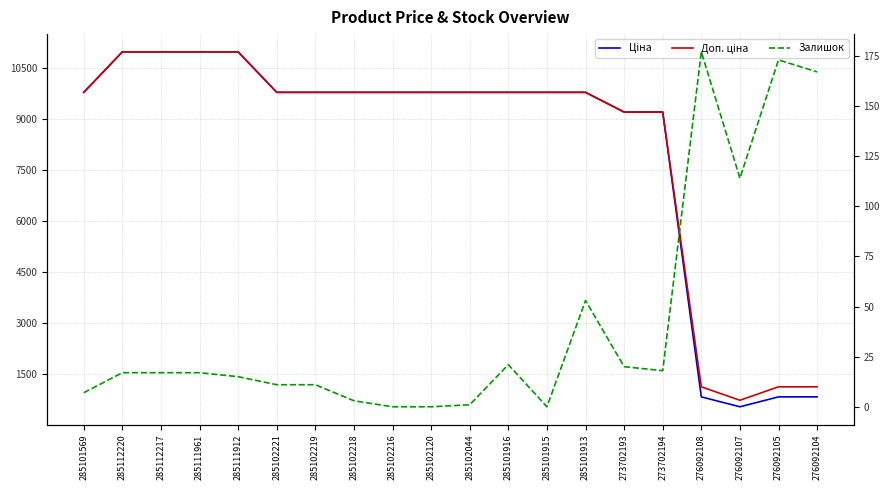

Rank the categories by Залишок value from lowest to highest.

285102216, 285102120, 285101915, 285102044, 285102218, 285101569, 285102221, 285102219, 285111912, 285112220, 285112217, 285111961, 273702194, 273702193, 285101916, 285101913, 276092107, 276092104, 276092105, 276092108